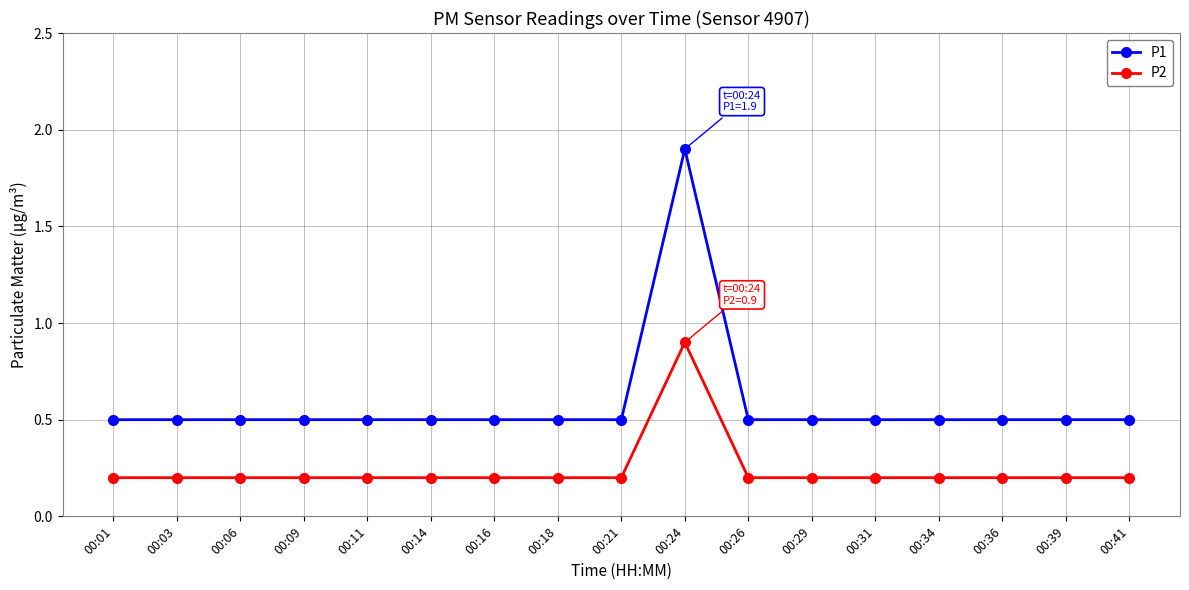

True or false: P1 has more than 0 points higher than both neighbors.

True